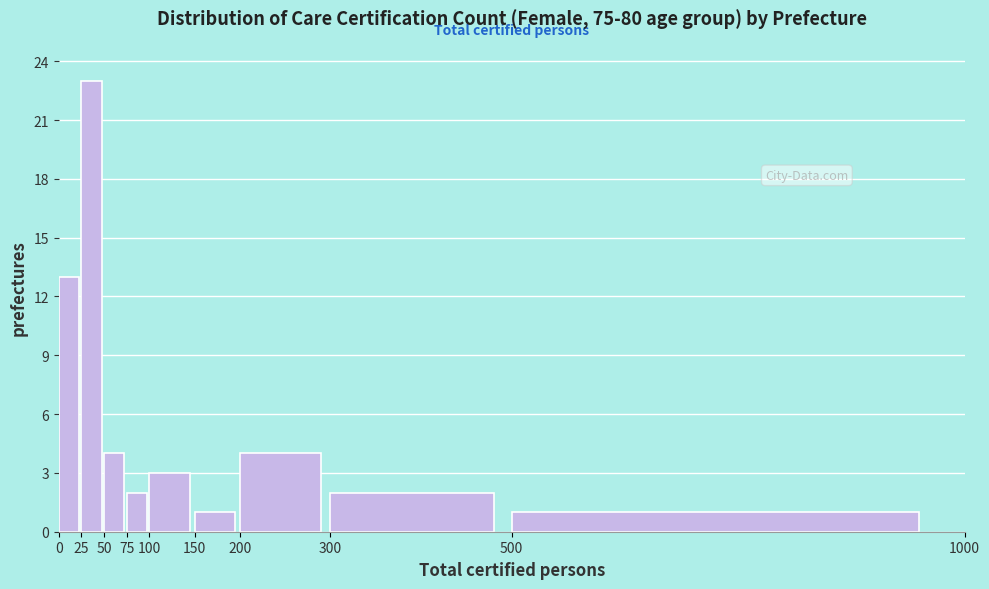

Which range on the x-axis has the tallest bar?

25 to 50